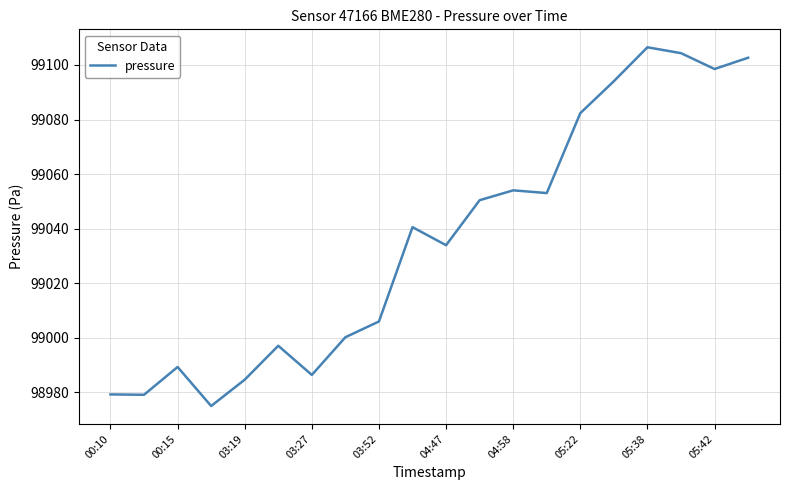

What is the maximum value shown in the chart?

99106.5